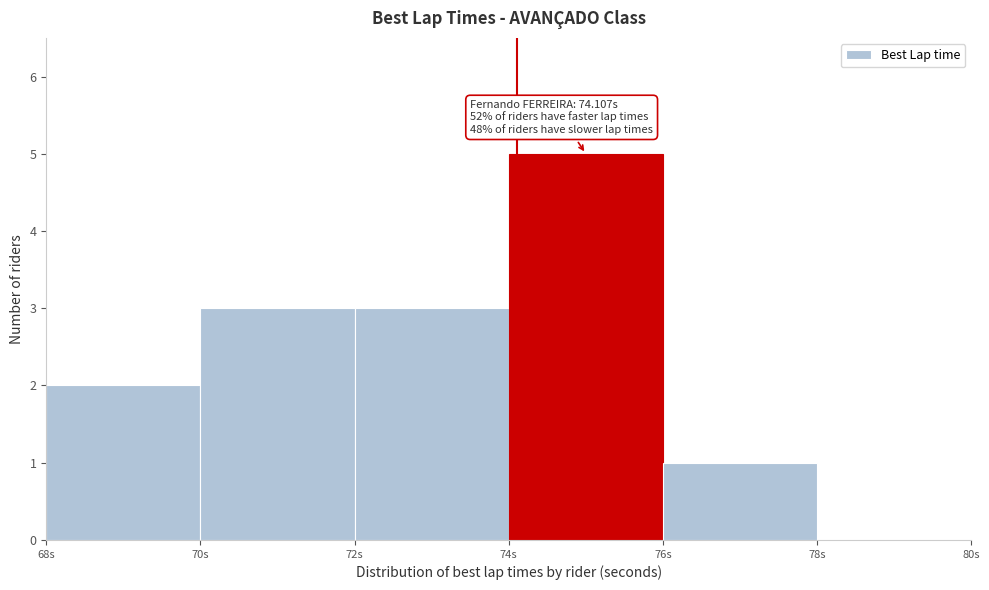

Over which range of the x-axis is the bar tallest?

74 to 76